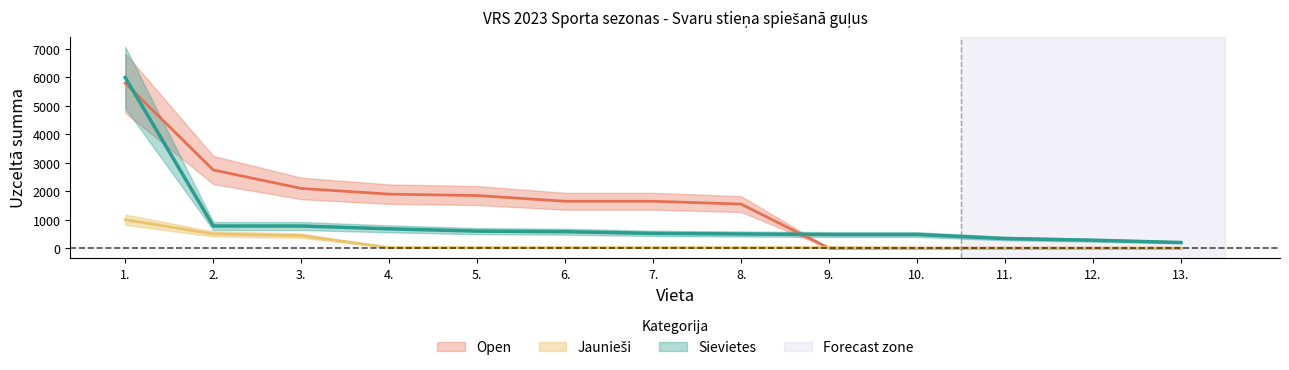

What position from the right is 12.?

2